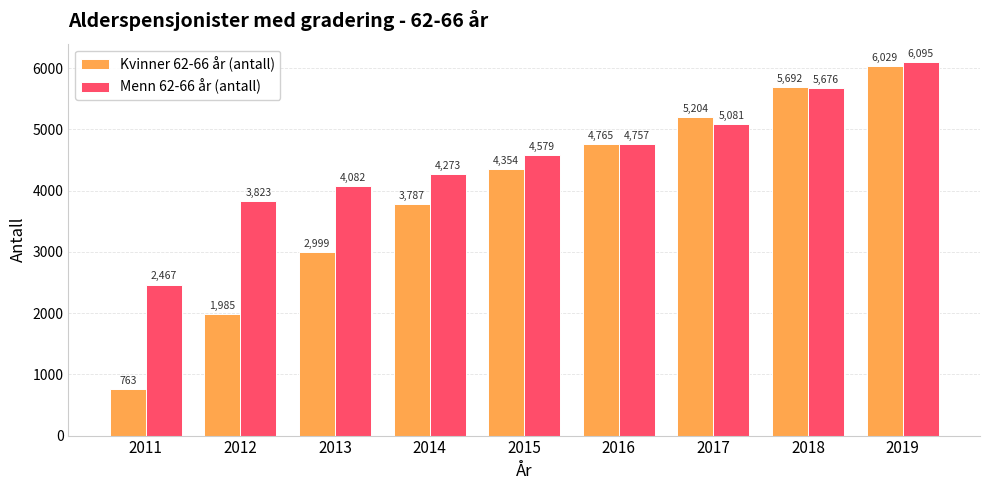

Which series has the largest total across all categories?

Menn 62-66 år (antall)